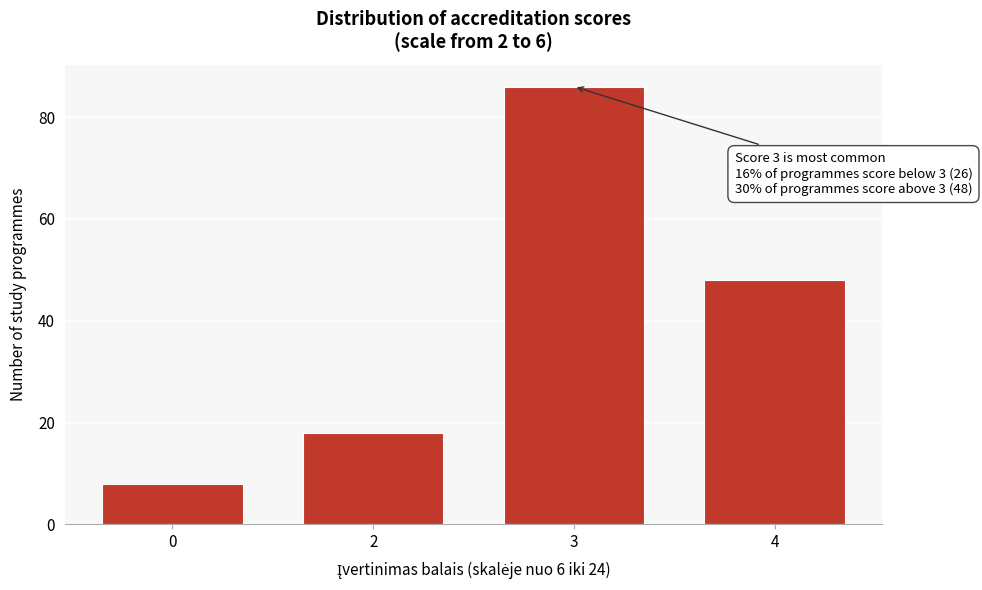

Reading left to right, transcribe all the data shown in this chart.

0=8	2=18	3=86	4=48